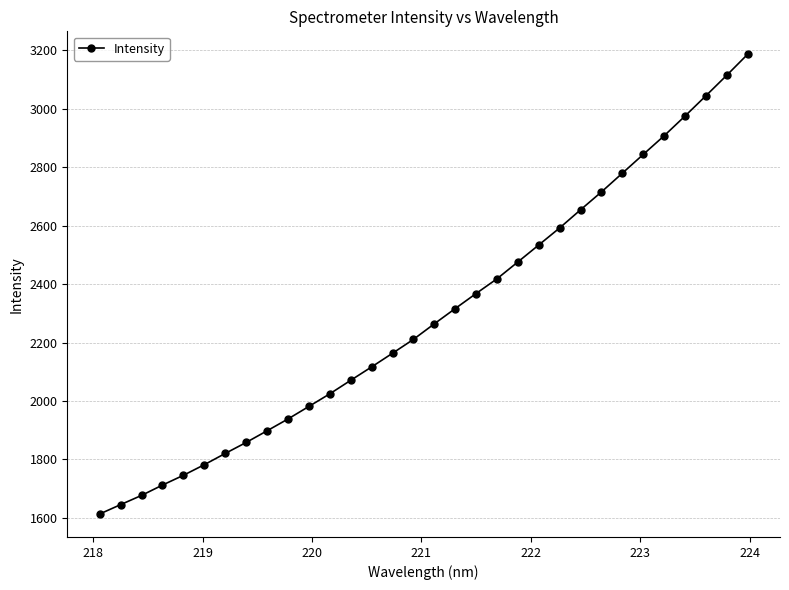

What is the sum of all values?

73445.4